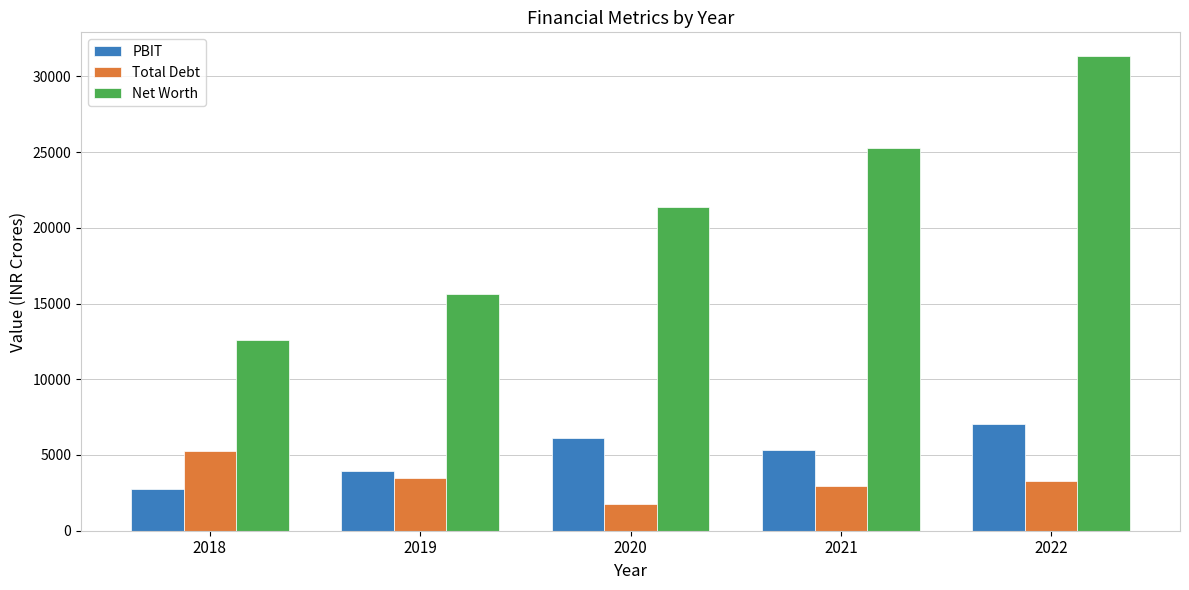

The Total Debt series shows 3284.2 at 2022. True or false?

True